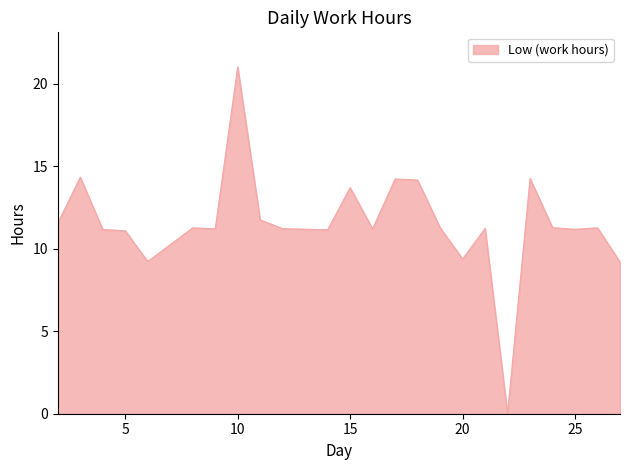

What is the maximum value shown in the chart?

21.0